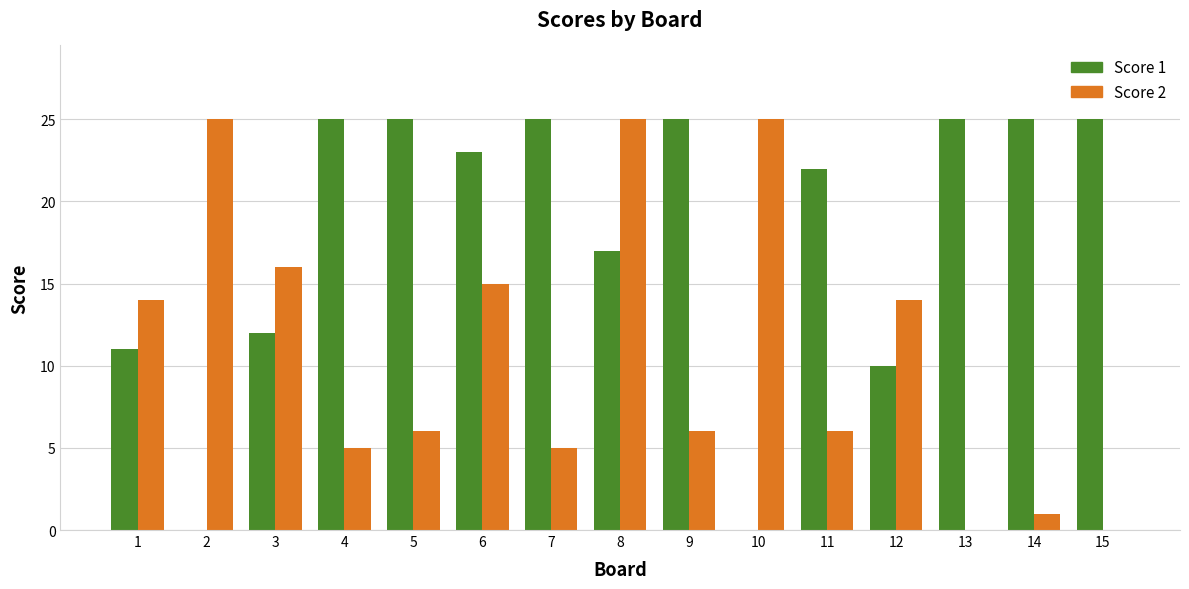

What is the maximum value shown in the chart?

25